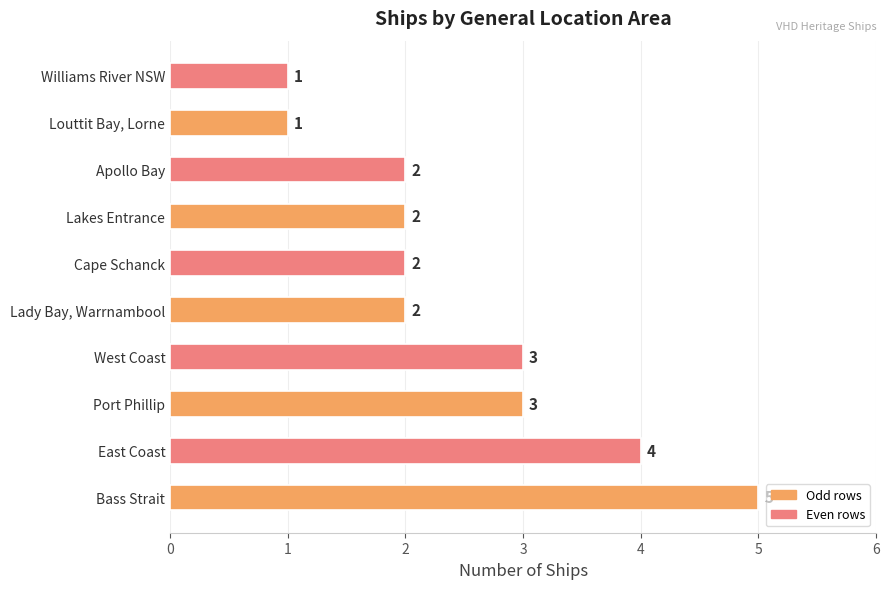

The value at Lady Bay, Warrnambool is 2. True or false?

True